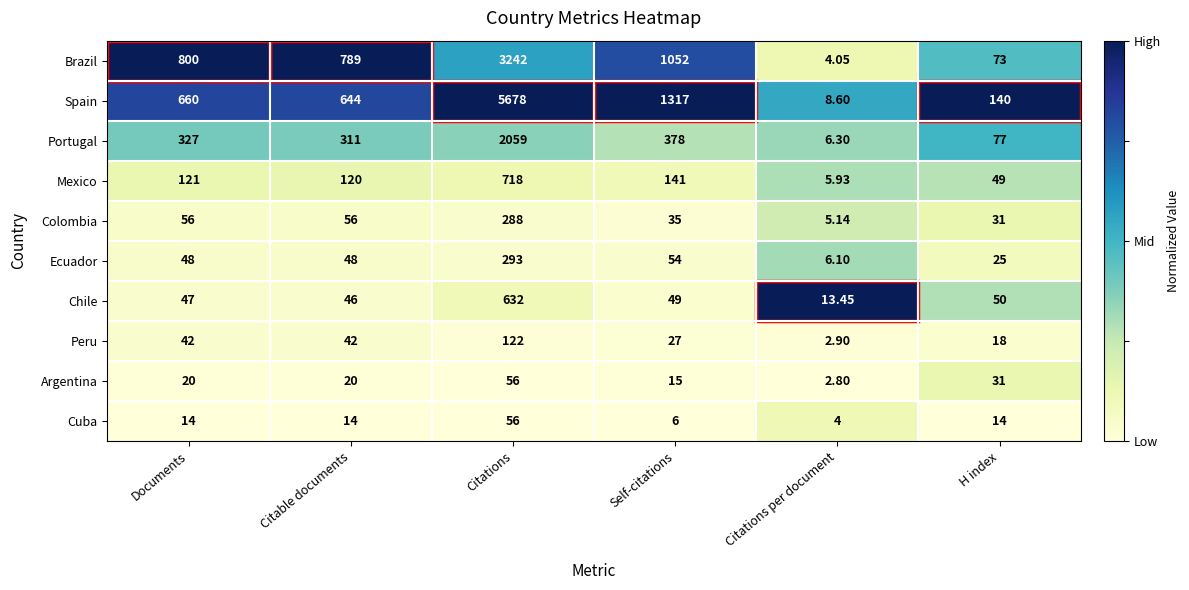

Where does the Chile series first go above 49?

Citations